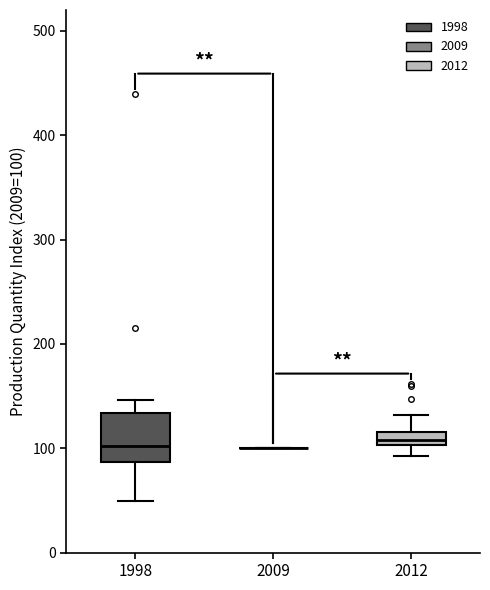

Comparing the boxes themselves (not the whiskers), which one is the tallest?

1998